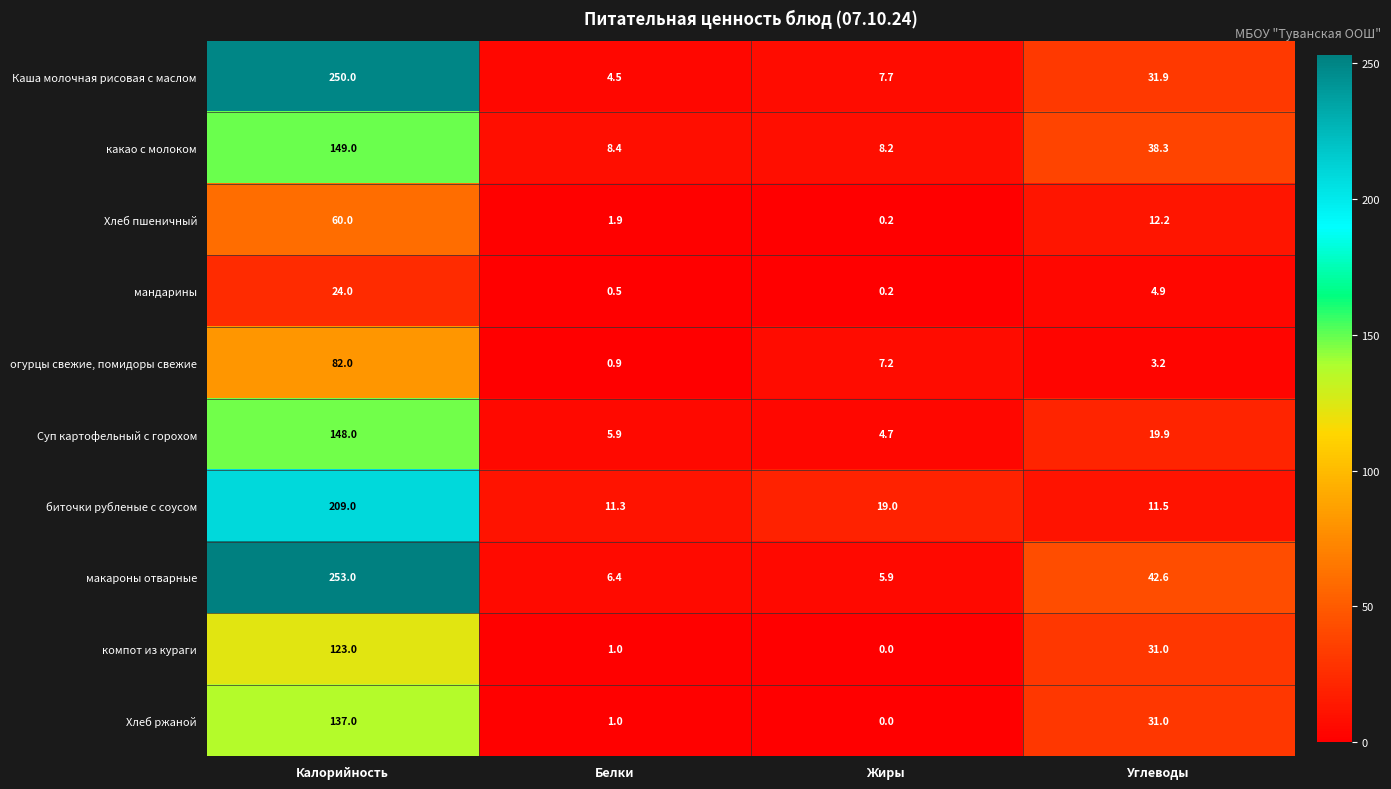

Rank the series by their maximum value, from lowest to highest.

мандарины, Хлеб пшеничный, огурцы свежие, помидоры свежие, компот из кураги, Хлеб ржаной, Суп картофельный с горохом, какао с молоком, биточки рубленые с соусом, Каша молочная рисовая с маслом, макароны отварные